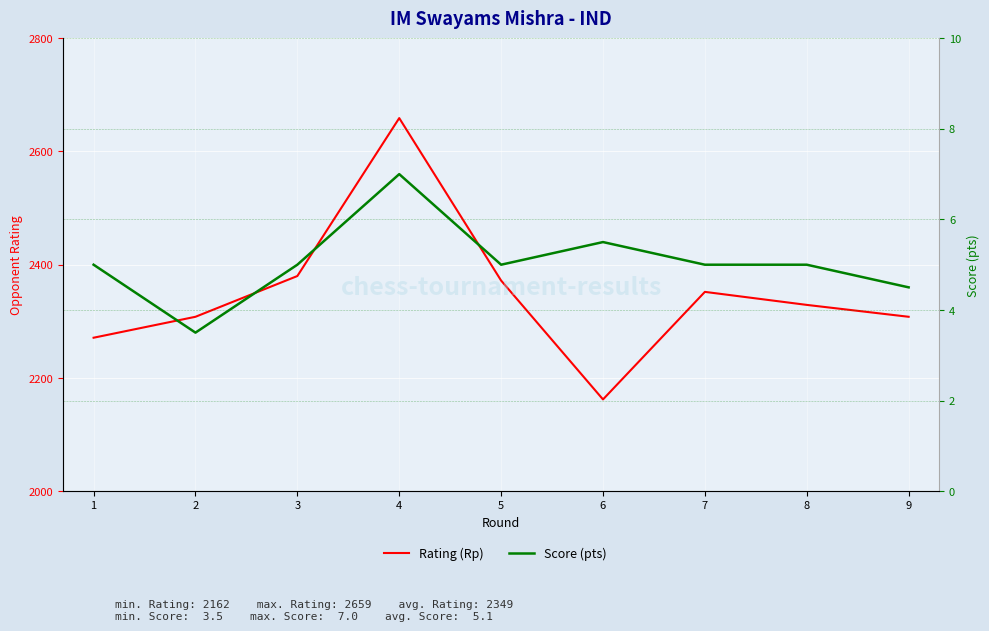

How many data points in Score (pts) are less than 5?

2